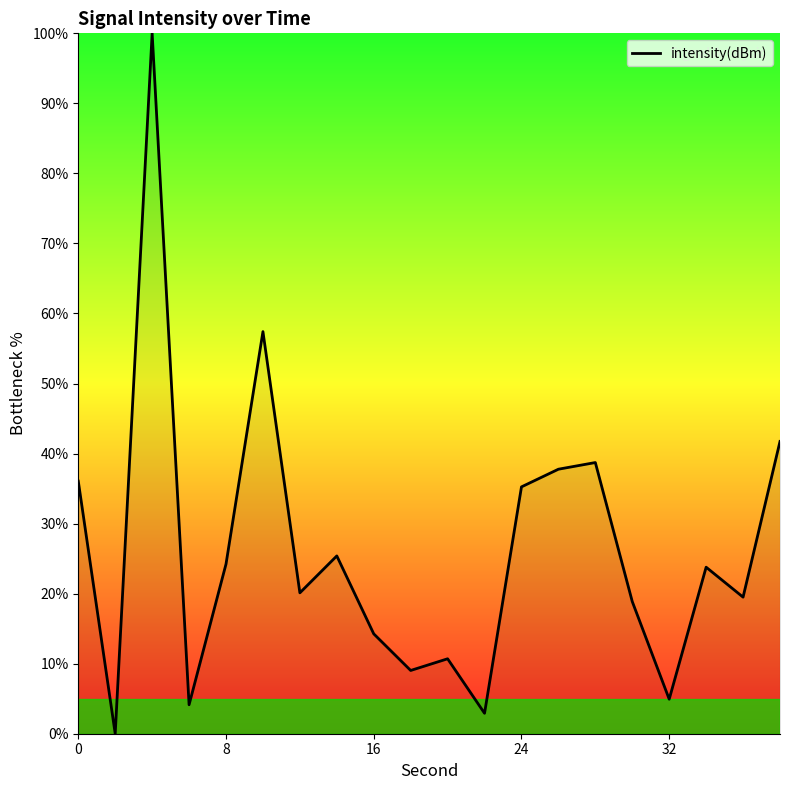

What is the maximum value shown in the chart?

100.0